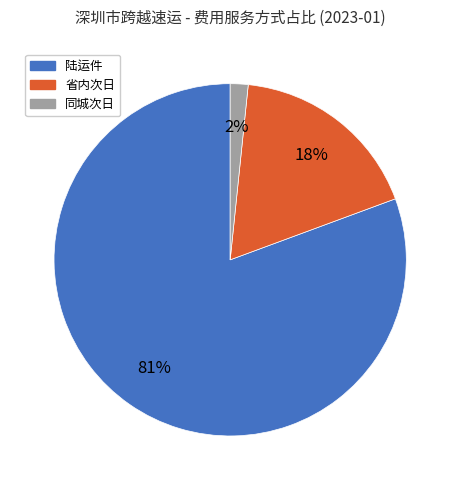

To the nearest percent, what is the average slice percentage?

33%